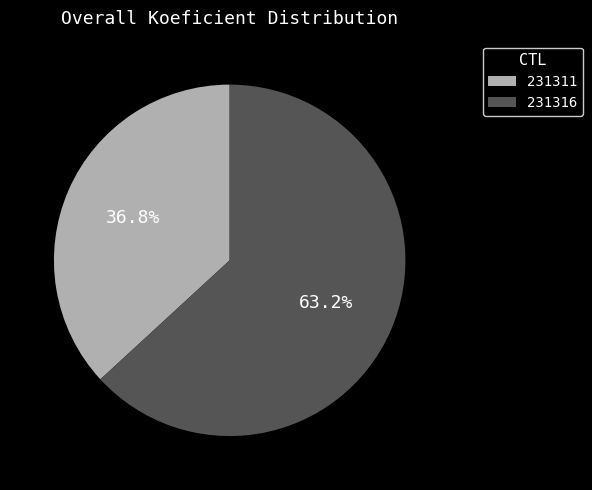

Do 231316 and 231311 together represent more than half of the pie?

Yes